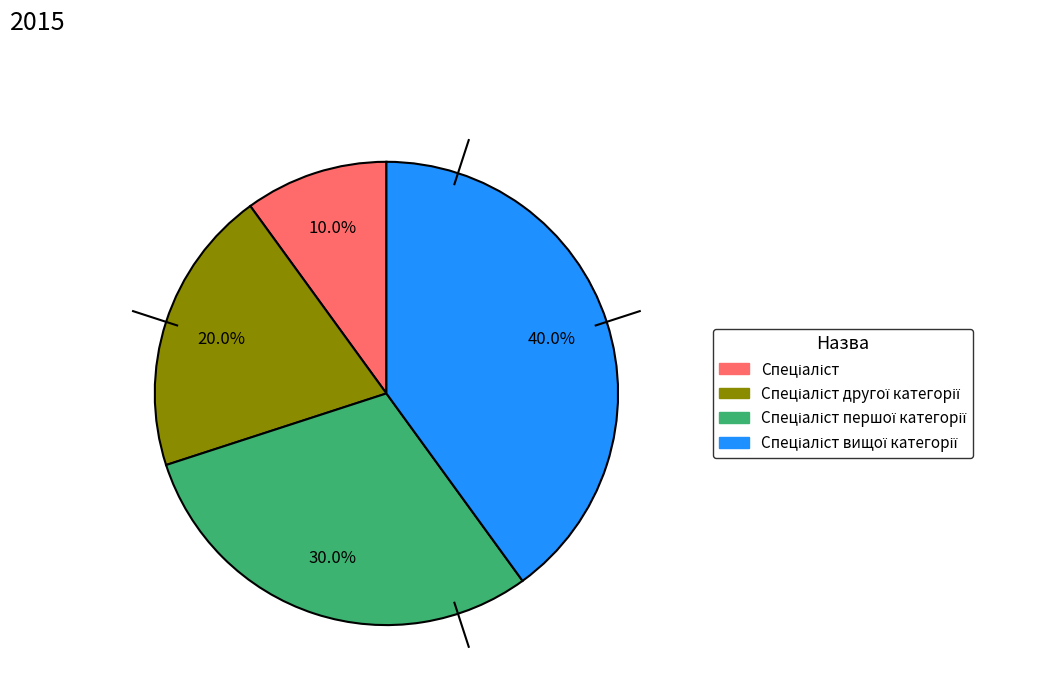

Does any single category account for the majority?

No